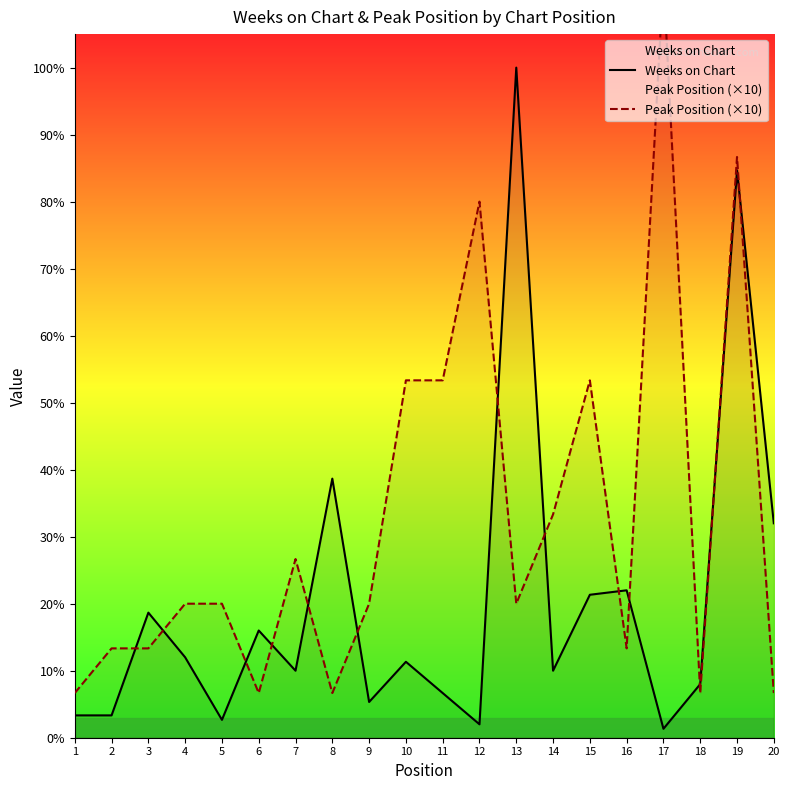

What is the value of the Peak Position (×10) point at the 5th from the left?

30